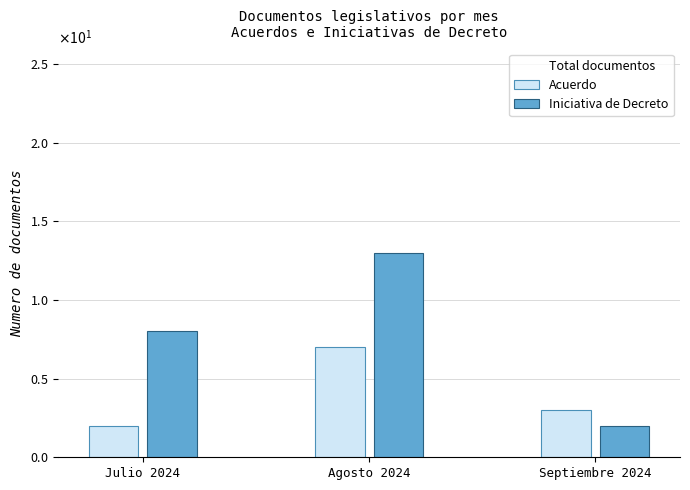

Which series changed the most between Julio 2024 and Septiembre 2024?

Iniciativa de Decreto